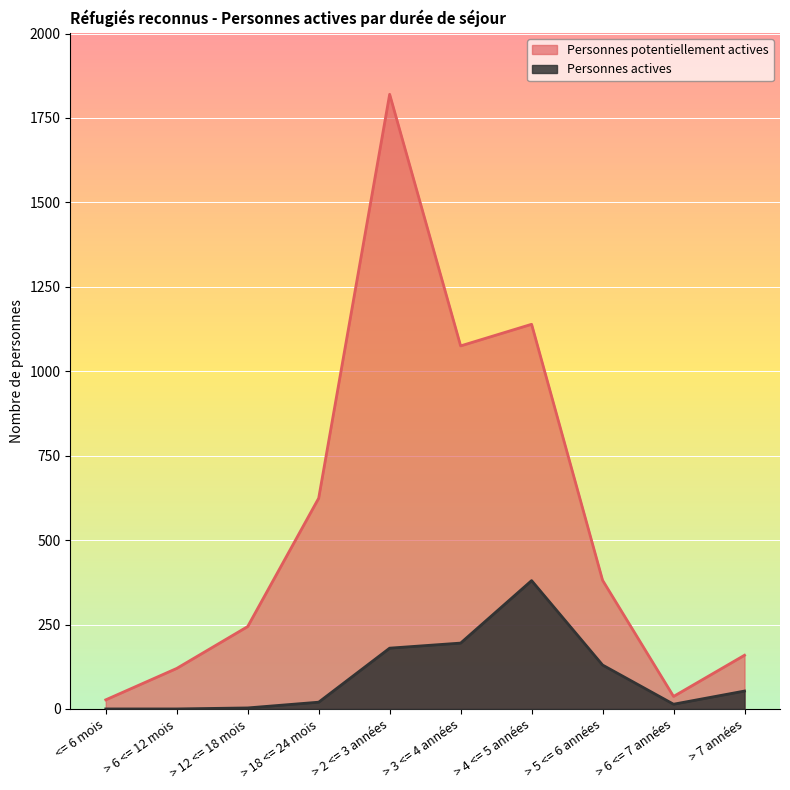

At which label is Personnes actives closest to 190?

> 3 <= 4 années